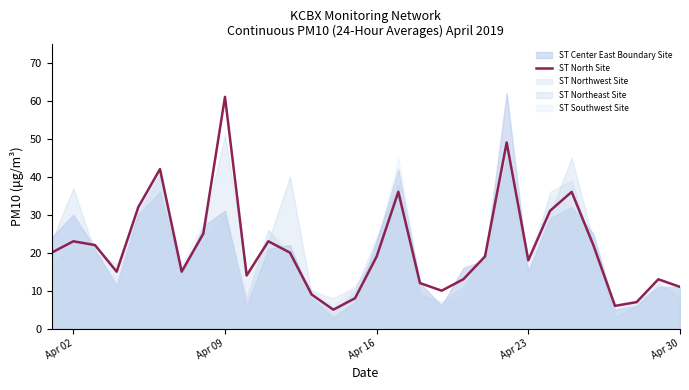

At which label does ST North Site reach its peak?

Apr 09